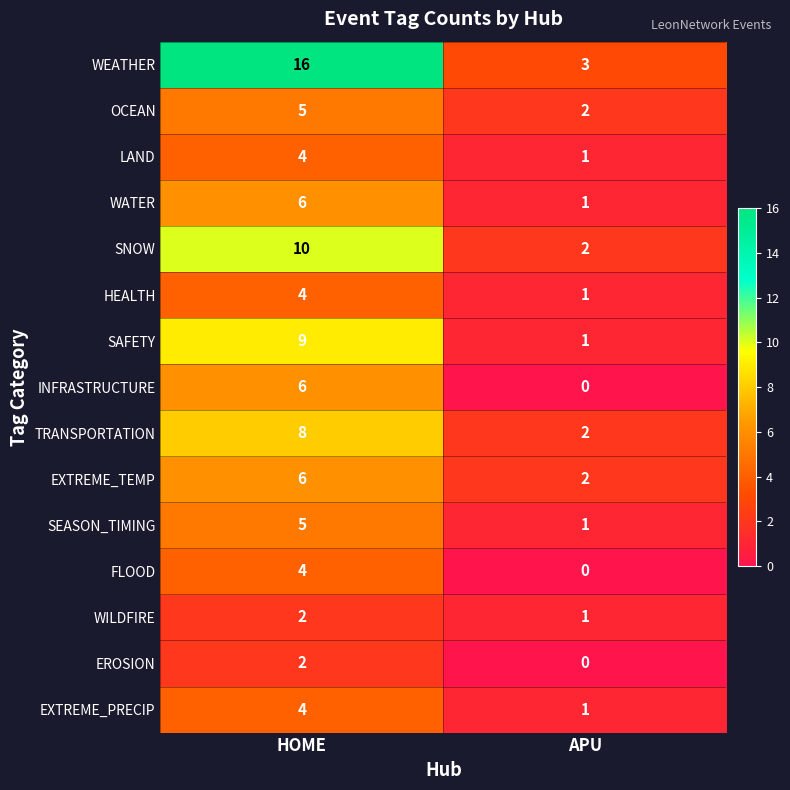

Which series has the largest range (max minus min)?

WEATHER